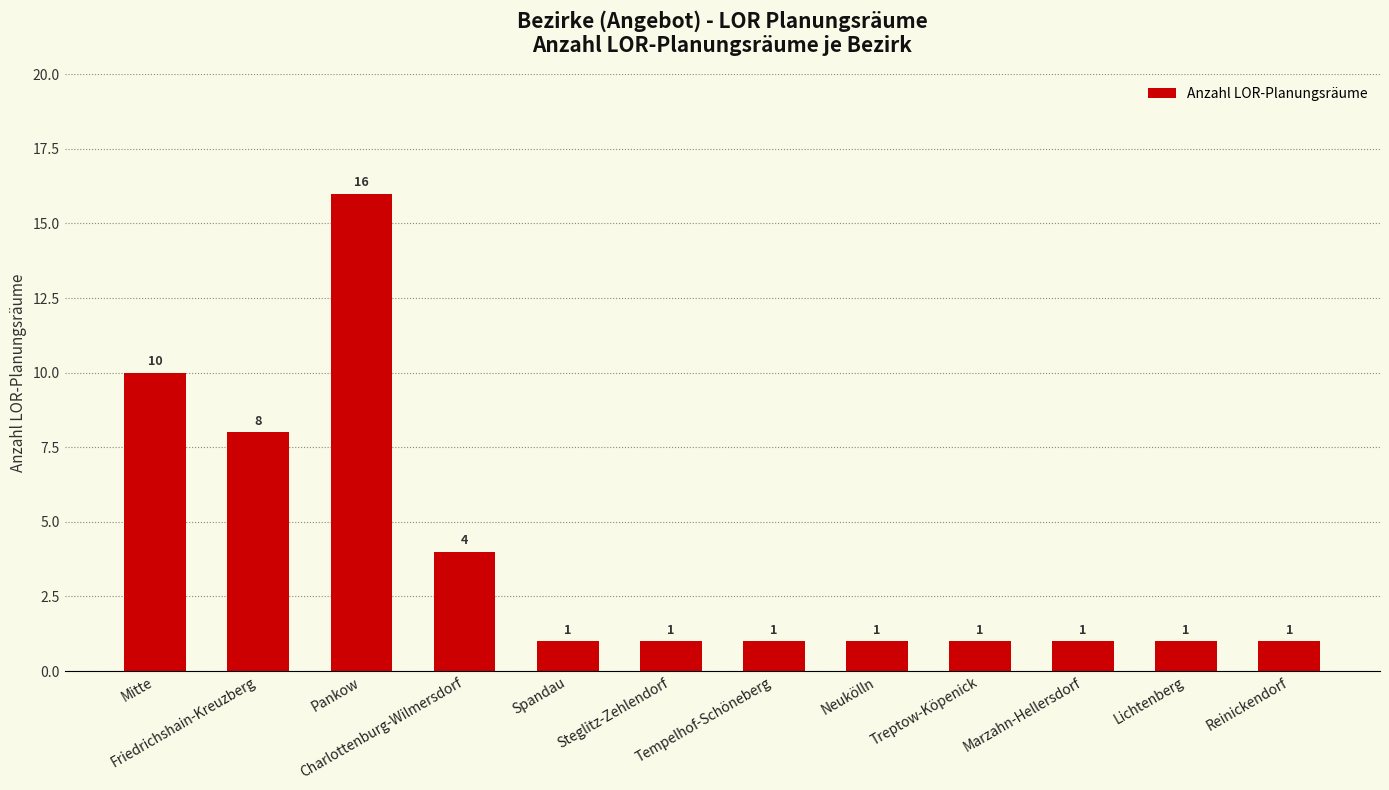

How many bars are there in total?

12